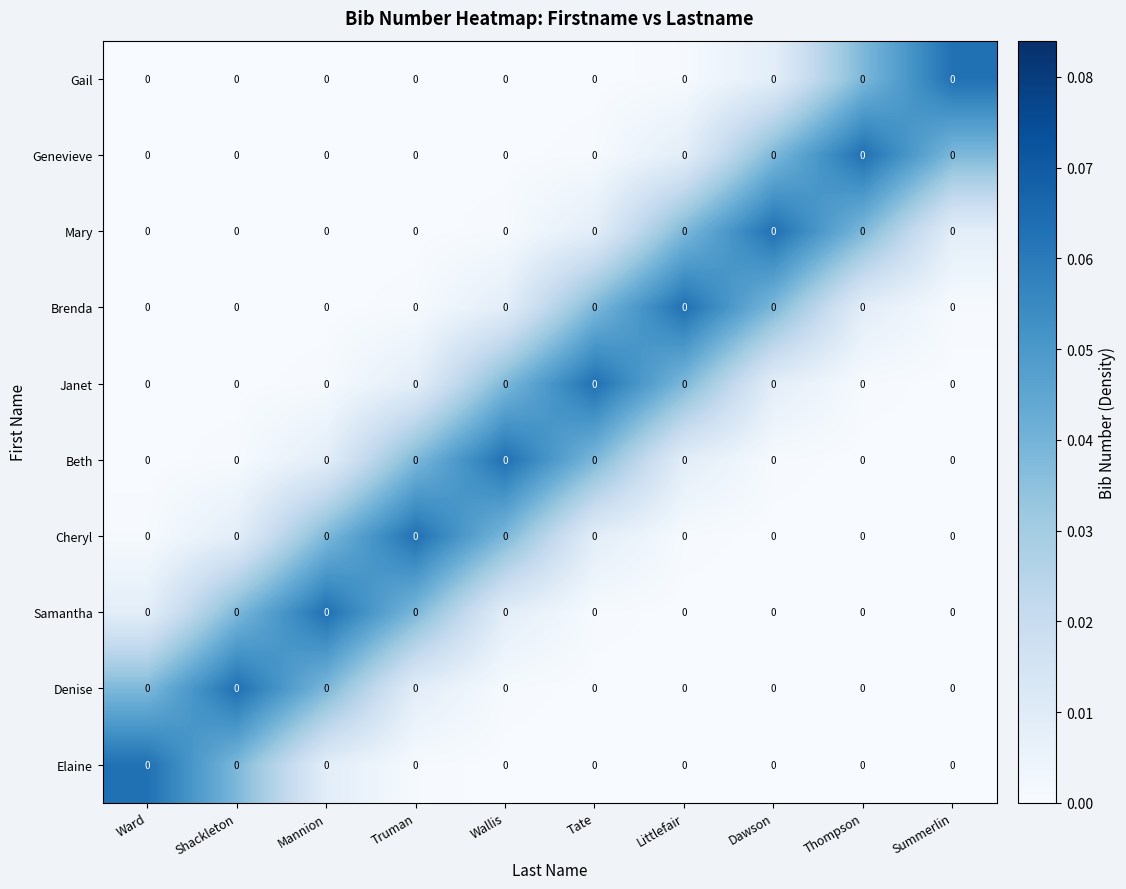

At which category is the sum across all series the highest?

Wallis